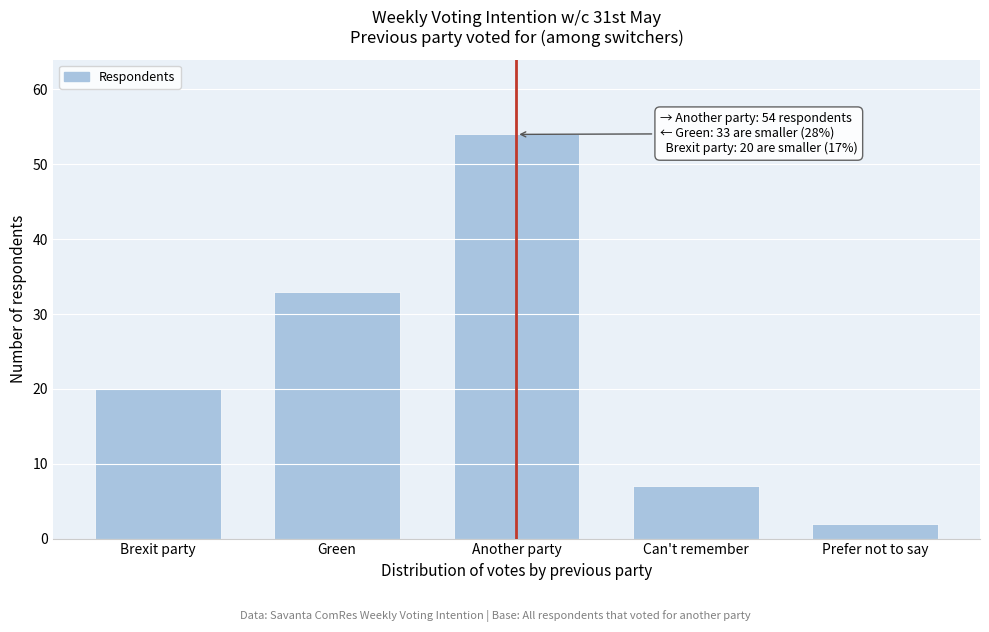

Reading left to right, list all the values displayed in this chart.

Brexit party=20	Green=33	Another party=54	Can't remember=7	Prefer not to say=2